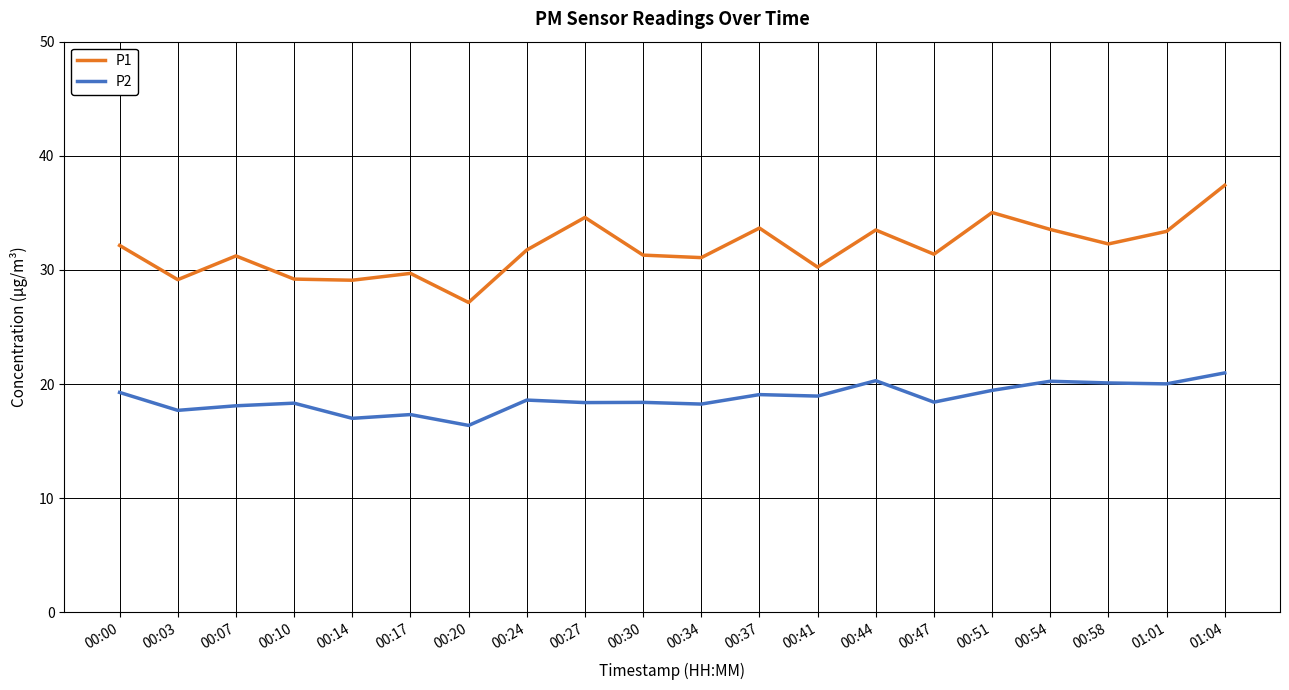

Rank the series by their average value, from highest to lowest.

P1, P2